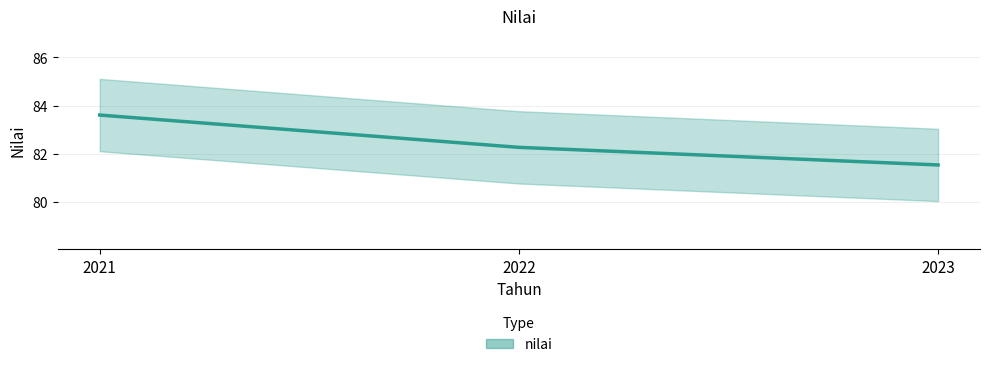

What is the ratio of the value at 2022 to the value at 2023?

1.0